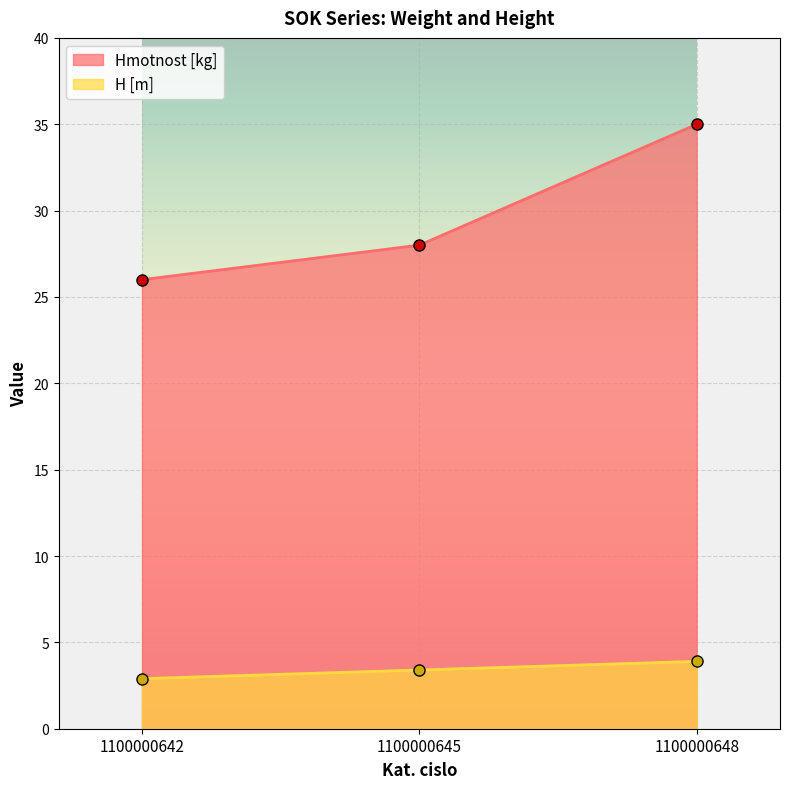

How many lines are shown in the chart?

2